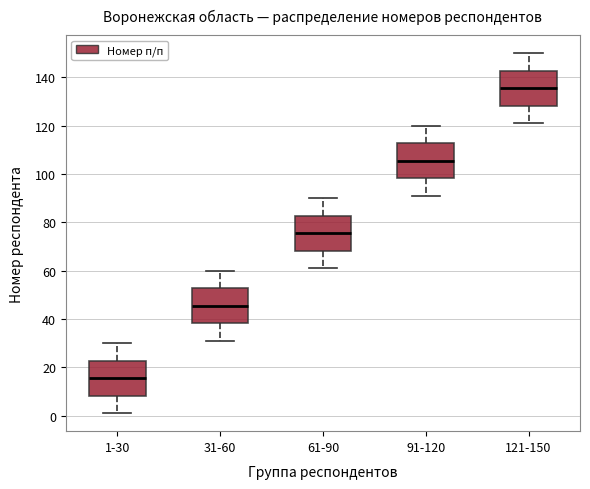

Reading left to right, read every box against the y-axis: the position of its median line, the range the box covers, and the ends of its whiskers. The values are not printed on the chart, so give them approximately, as read against the axis.

1-30: median 16, box 8 to 22, whiskers 2 to 30
31-60: median 46, box 38 to 52, whiskers 32 to 60
61-90: median 76, box 68 to 82, whiskers 62 to 90
91-120: median 106, box 98 to 112, whiskers 92 to 120
121-150: median 136, box 128 to 142, whiskers 122 to 150